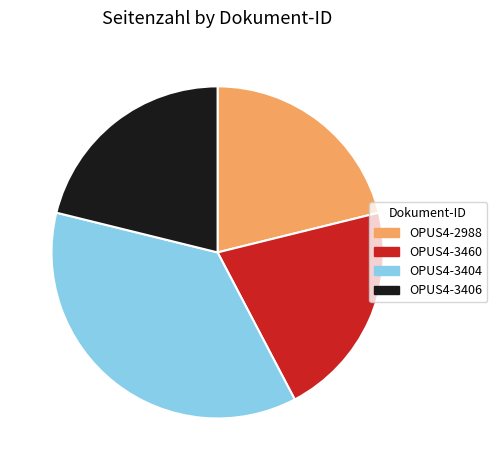

Is there a majority slice in this chart?

No